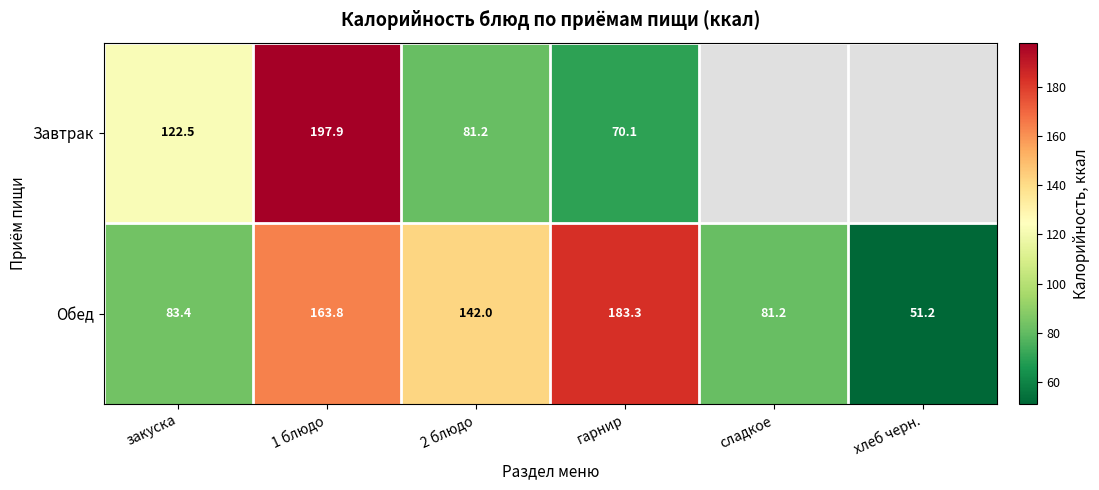

At which category is the sum across all series the highest?

1 блюдо